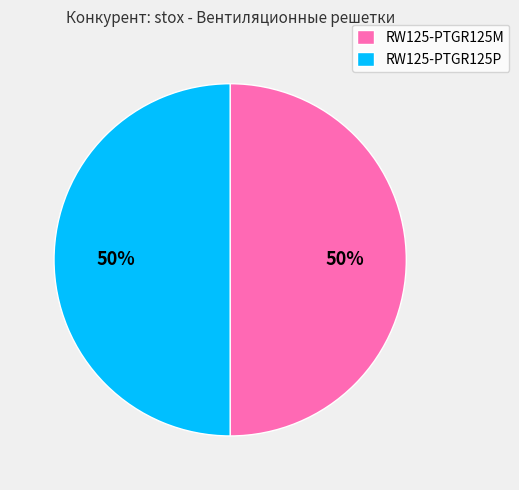

Is the sum of RW125-PTGR125P and RW125-PTGR125M greater than half?

Yes